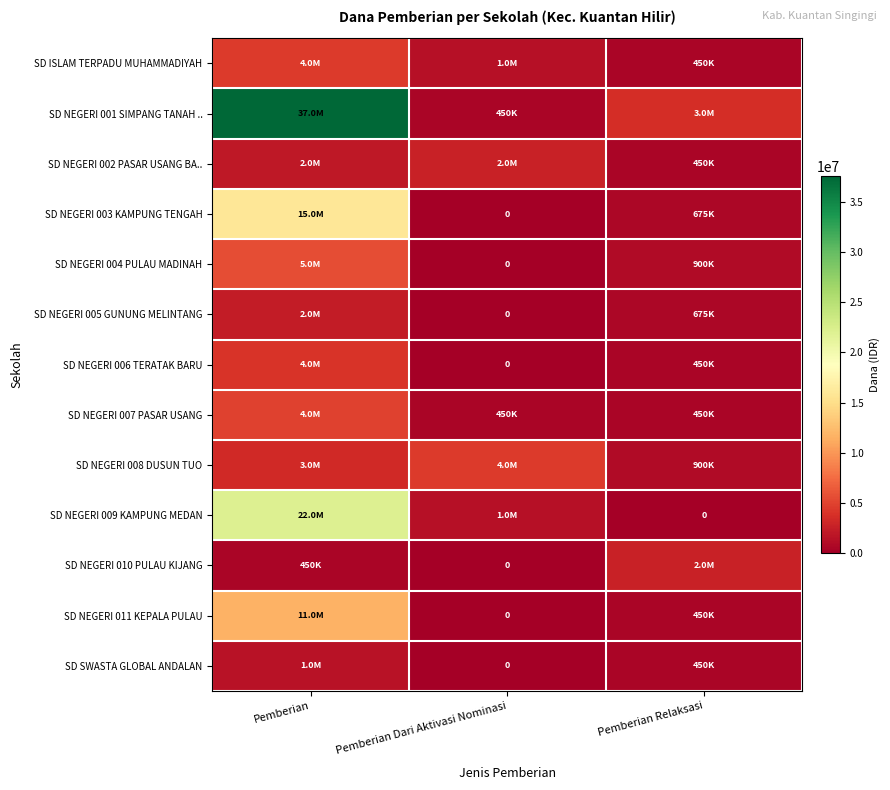

Which series has the largest range (max minus min)?

SD NEGERI 001 SIMPANG TANAH ..